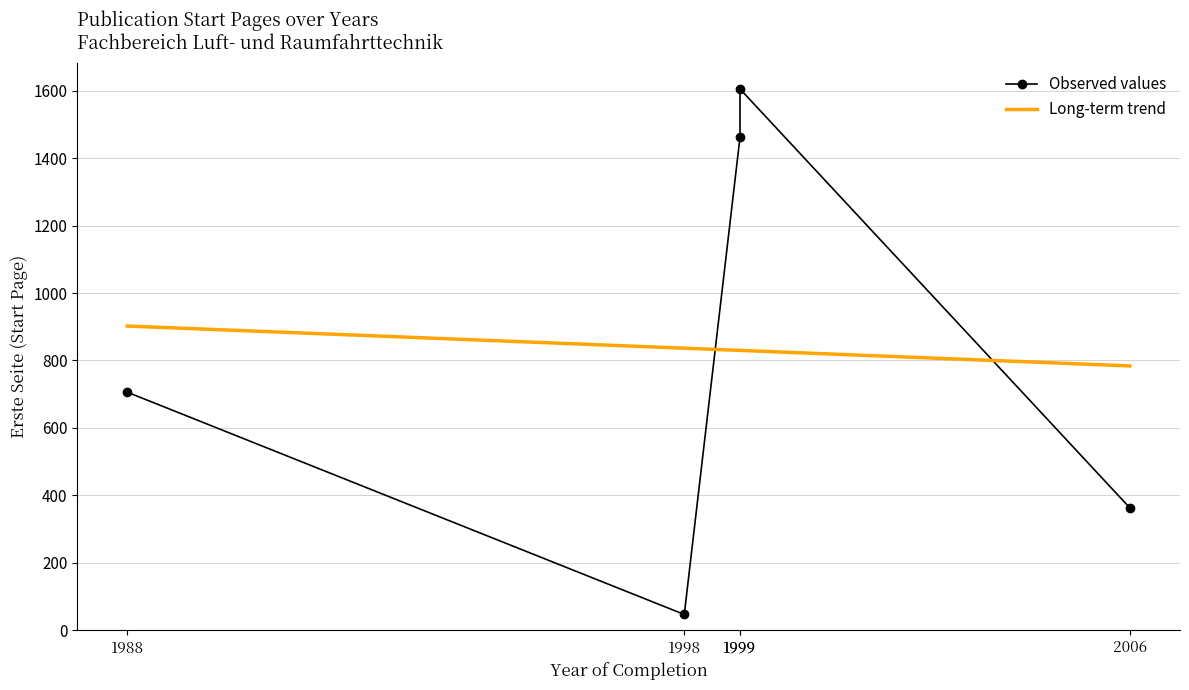

What is the sum of the values at 1999 and 1988?

2311